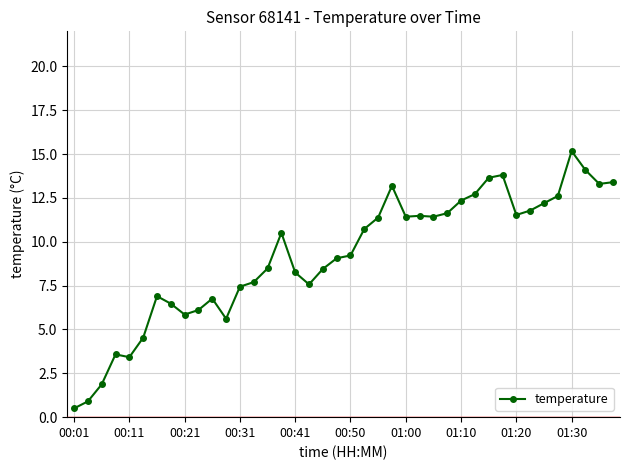

What is the value of the 30th point from the left?

12.7